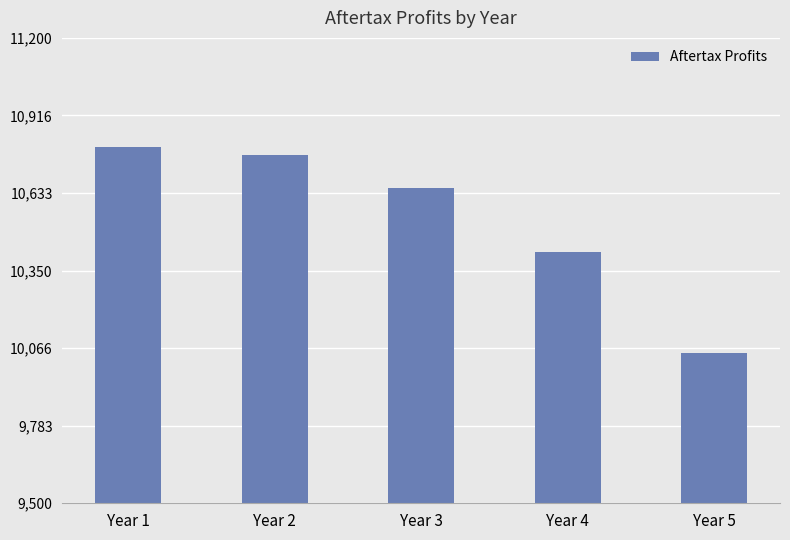

Reading left to right, what are all the values shown in this chart?

10800.0	10773.0	10650.8	10416.1	10049.3